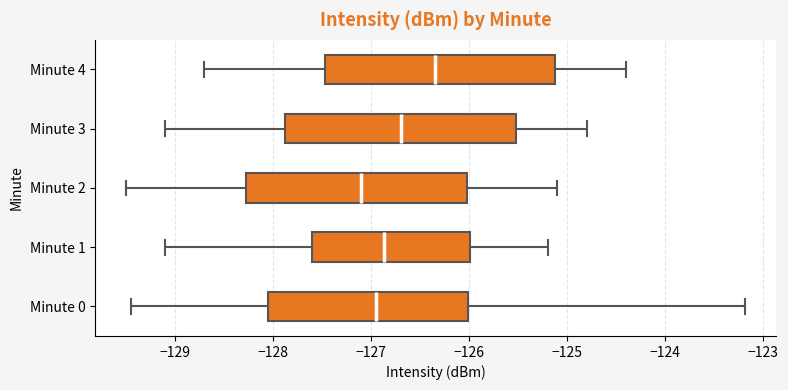

Which box has the furthest to the left median line?

Minute 2